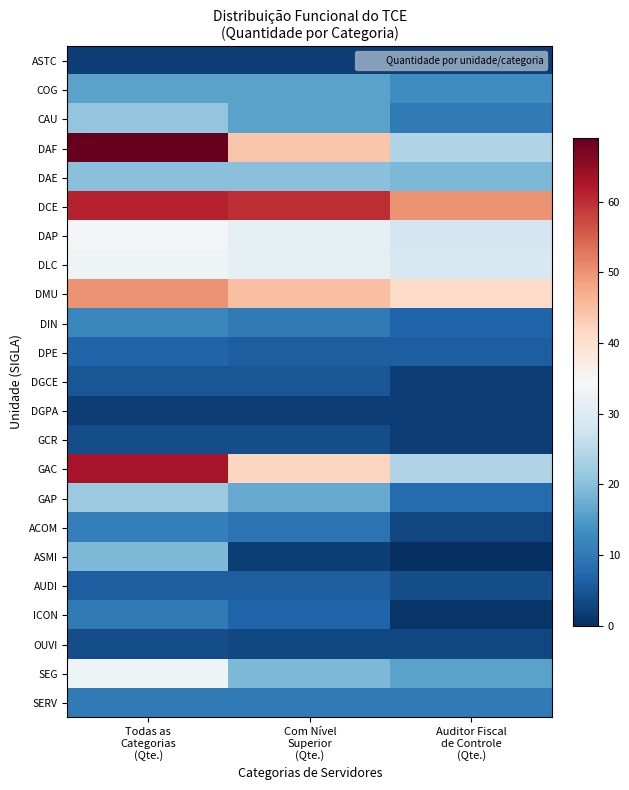

Reading left to right, extract all data points from this chart.

ASTC: Todas as
Categorias
(Qte.)=2	Com Nível
Superior
(Qte.)=2	Auditor Fiscal
de Controle
(Qte.)=2
COG: Todas as
Categorias
(Qte.)=16	Com Nível
Superior
(Qte.)=16	Auditor Fiscal
de Controle
(Qte.)=13
CAU: Todas as
Categorias
(Qte.)=21	Com Nível
Superior
(Qte.)=16	Auditor Fiscal
de Controle
(Qte.)=10
DAF: Todas as
Categorias
(Qte.)=69	Com Nível
Superior
(Qte.)=44	Auditor Fiscal
de Controle
(Qte.)=24
DAE: Todas as
Categorias
(Qte.)=20	Com Nível
Superior
(Qte.)=20	Auditor Fiscal
de Controle
(Qte.)=19
DCE: Todas as
Categorias
(Qte.)=61	Com Nível
Superior
(Qte.)=60	Auditor Fiscal
de Controle
(Qte.)=50
DAP: Todas as
Categorias
(Qte.)=34	Com Nível
Superior
(Qte.)=31	Auditor Fiscal
de Controle
(Qte.)=28
DLC: Todas as
Categorias
(Qte.)=33	Com Nível
Superior
(Qte.)=31	Auditor Fiscal
de Controle
(Qte.)=29
DMU: Todas as
Categorias
(Qte.)=50	Com Nível
Superior
(Qte.)=45	Auditor Fiscal
de Controle
(Qte.)=41
DIN: Todas as
Categorias
(Qte.)=12	Com Nível
Superior
(Qte.)=10	Auditor Fiscal
de Controle
(Qte.)=7
DPE: Todas as
Categorias
(Qte.)=7	Com Nível
Superior
(Qte.)=6	Auditor Fiscal
de Controle
(Qte.)=6
DGCE: Todas as
Categorias
(Qte.)=5	Com Nível
Superior
(Qte.)=5	Auditor Fiscal
de Controle
(Qte.)=2
DGPA: Todas as
Categorias
(Qte.)=2	Com Nível
Superior
(Qte.)=2	Auditor Fiscal
de Controle
(Qte.)=2
GCR: Todas as
Categorias
(Qte.)=4	Com Nível
Superior
(Qte.)=4	Auditor Fiscal
de Controle
(Qte.)=2
GAC: Todas as
Categorias
(Qte.)=63	Com Nível
Superior
(Qte.)=42	Auditor Fiscal
de Controle
(Qte.)=24
GAP: Todas as
Categorias
(Qte.)=22	Com Nível
Superior
(Qte.)=17	Auditor Fiscal
de Controle
(Qte.)=8
ACOM: Todas as
Categorias
(Qte.)=11	Com Nível
Superior
(Qte.)=9	Auditor Fiscal
de Controle
(Qte.)=3
ASMI: Todas as
Categorias
(Qte.)=19	Com Nível
Superior
(Qte.)=2	Auditor Fiscal
de Controle
(Qte.)=0
AUDI: Todas as
Categorias
(Qte.)=6	Com Nível
Superior
(Qte.)=6	Auditor Fiscal
de Controle
(Qte.)=4
ICON: Todas as
Categorias
(Qte.)=10	Com Nível
Superior
(Qte.)=7	Auditor Fiscal
de Controle
(Qte.)=1
OUVI: Todas as
Categorias
(Qte.)=4	Com Nível
Superior
(Qte.)=3	Auditor Fiscal
de Controle
(Qte.)=3
SEG: Todas as
Categorias
(Qte.)=33	Com Nível
Superior
(Qte.)=19	Auditor Fiscal
de Controle
(Qte.)=16
SERV: Todas as
Categorias
(Qte.)=10	Com Nível
Superior
(Qte.)=10	Auditor Fiscal
de Controle
(Qte.)=10